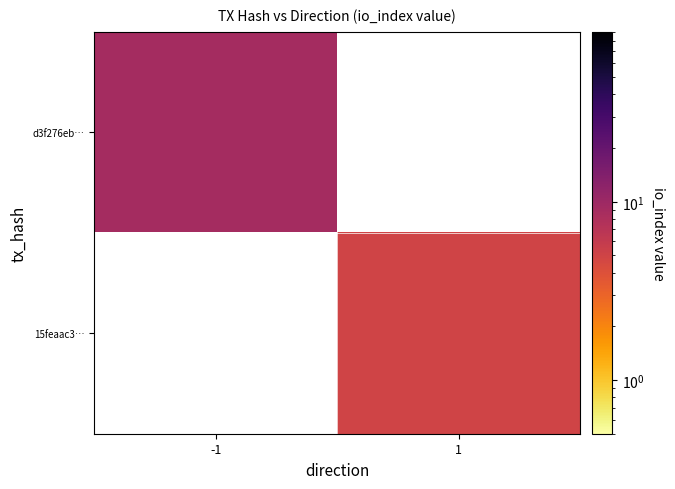

List the labels in order of 15feaac3… value, largest first.

-1, 1